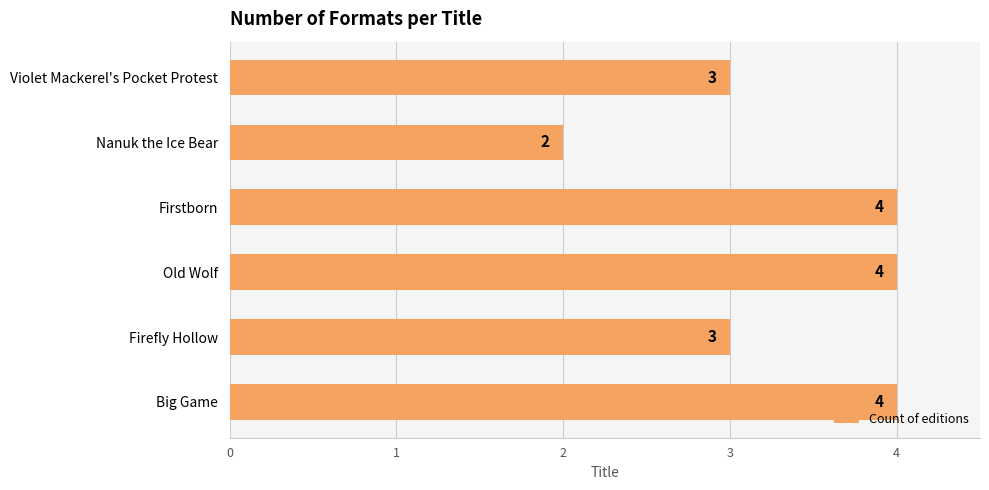

What is the minimum value shown in the chart?

2